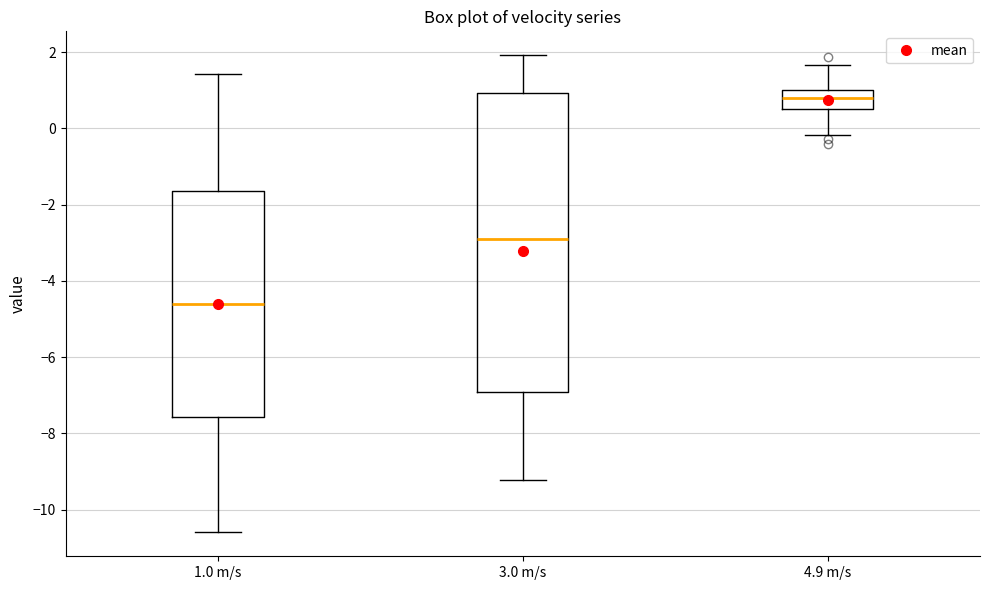

Reading left to right, transcribe this box plot: for each box, give where its median line is, the range the box spans, and where its two whiskers end, as read against the y-axis. The values are not printed on the chart, so give them approximately, as read against the axis.

1.0 m/s: median -4.6, box -7.6 to -1.6, whiskers -10.6 to 1.4
3.0 m/s: median -3.0, box -7.0 to 1.0, whiskers -9.2 to 2.0
4.9 m/s: median 0.8, box 0.6 to 1.0, whiskers -0.2 to 1.6